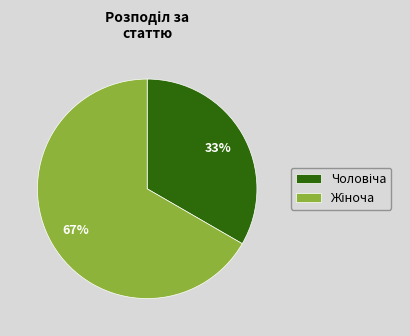

Count the number of slices in the pie.

2